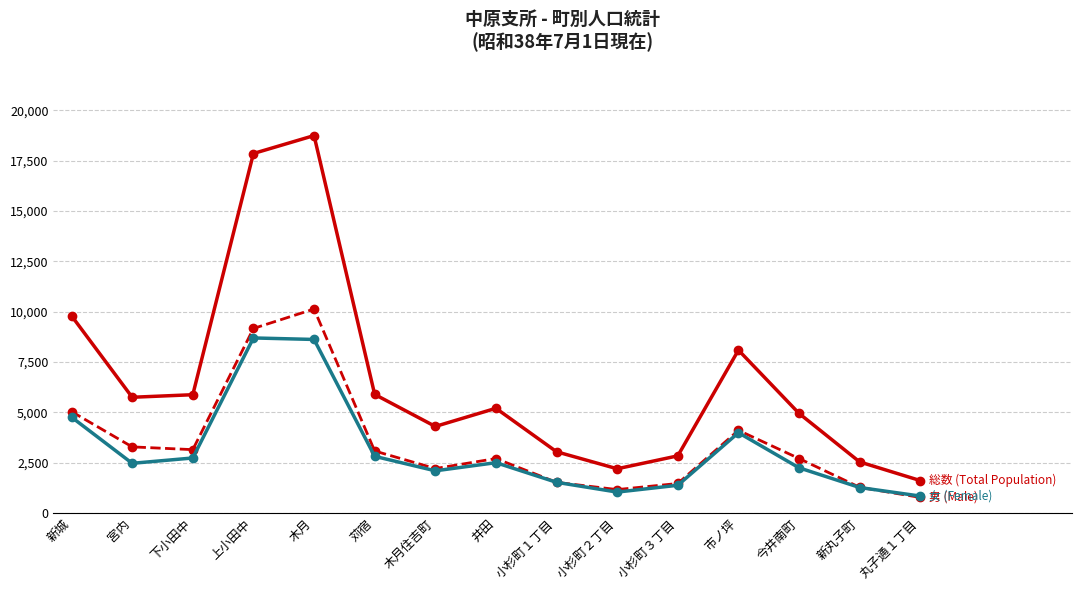

Does the chart display data point markers on the line(s)?

Yes